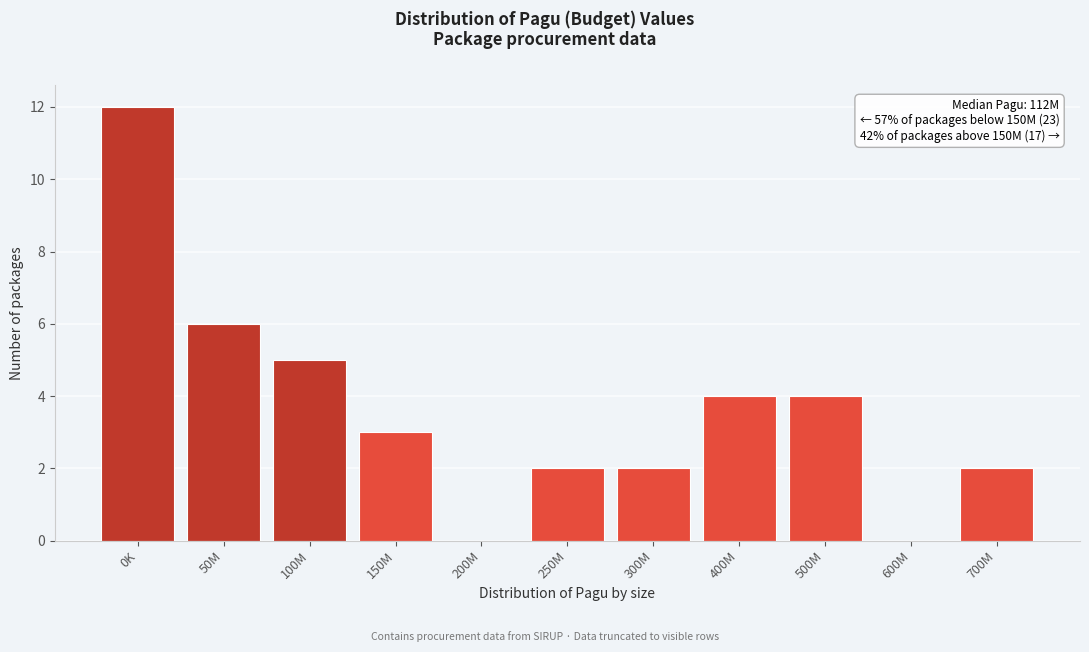

Reading left to right, extract all data points from this chart.

0K=12	50M=6	100M=5	150M=3	200M=0	250M=2	300M=2	400M=4	500M=4	600M=0	700M=2